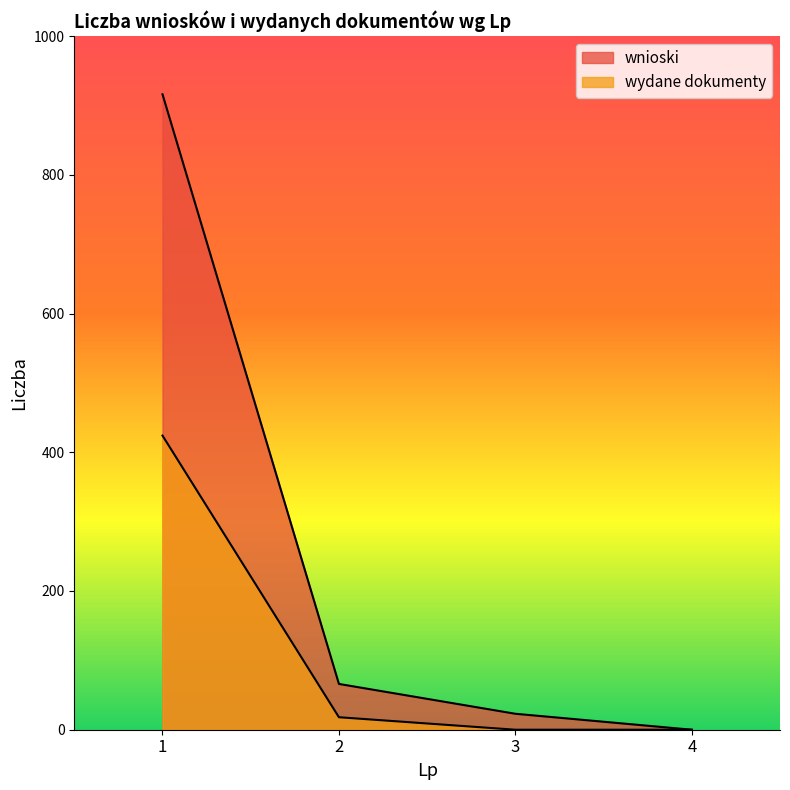

What is the greatest value displayed?

916